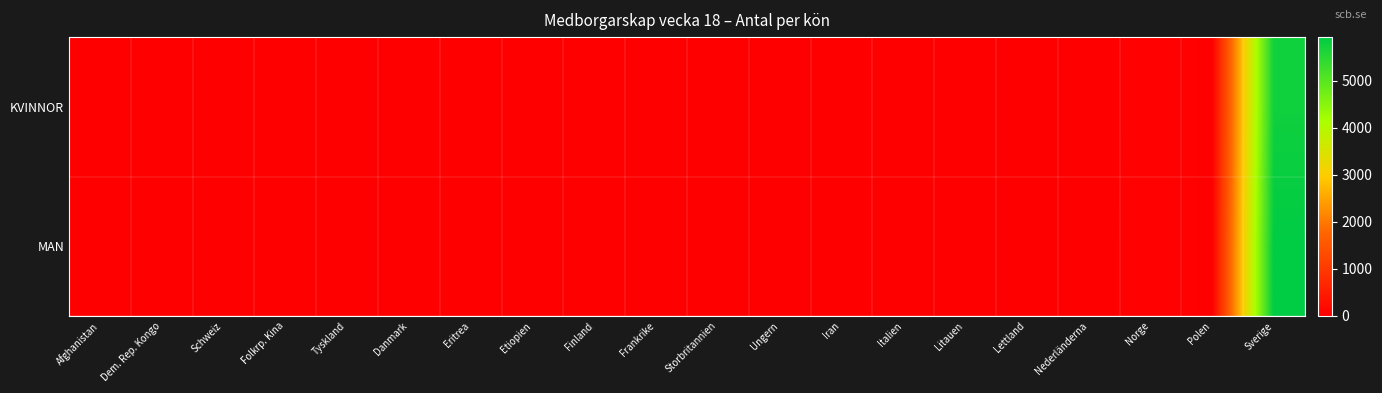

At how many categories does at least one series exceed 4694?

1